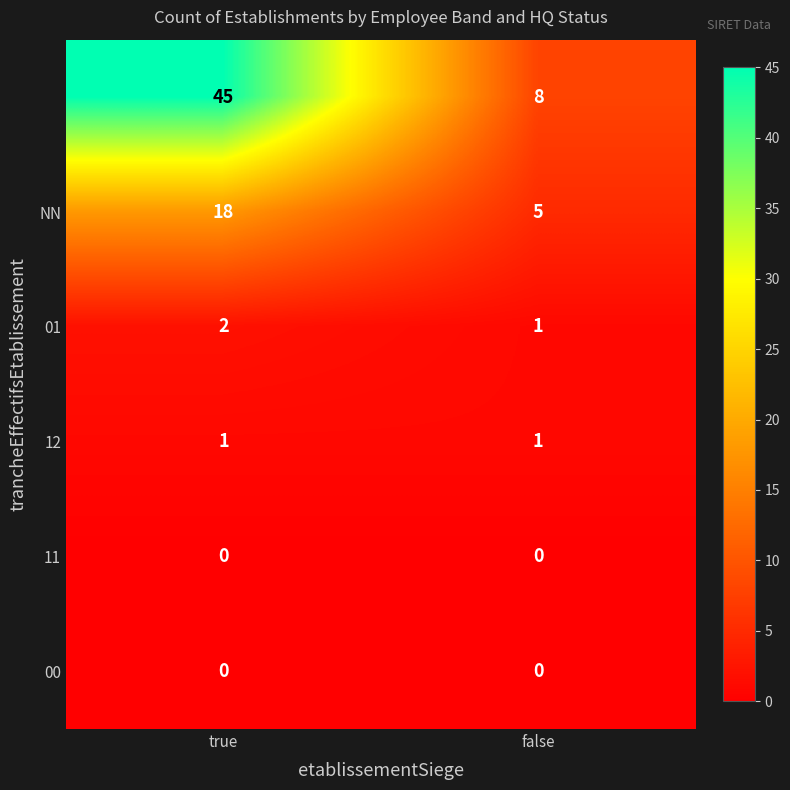

What is the greatest value displayed?

45